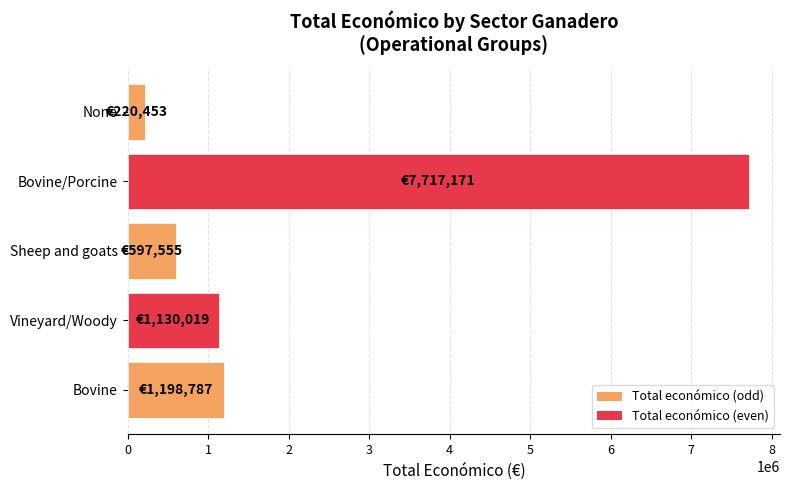

Does the chart contain stacked bars?

No